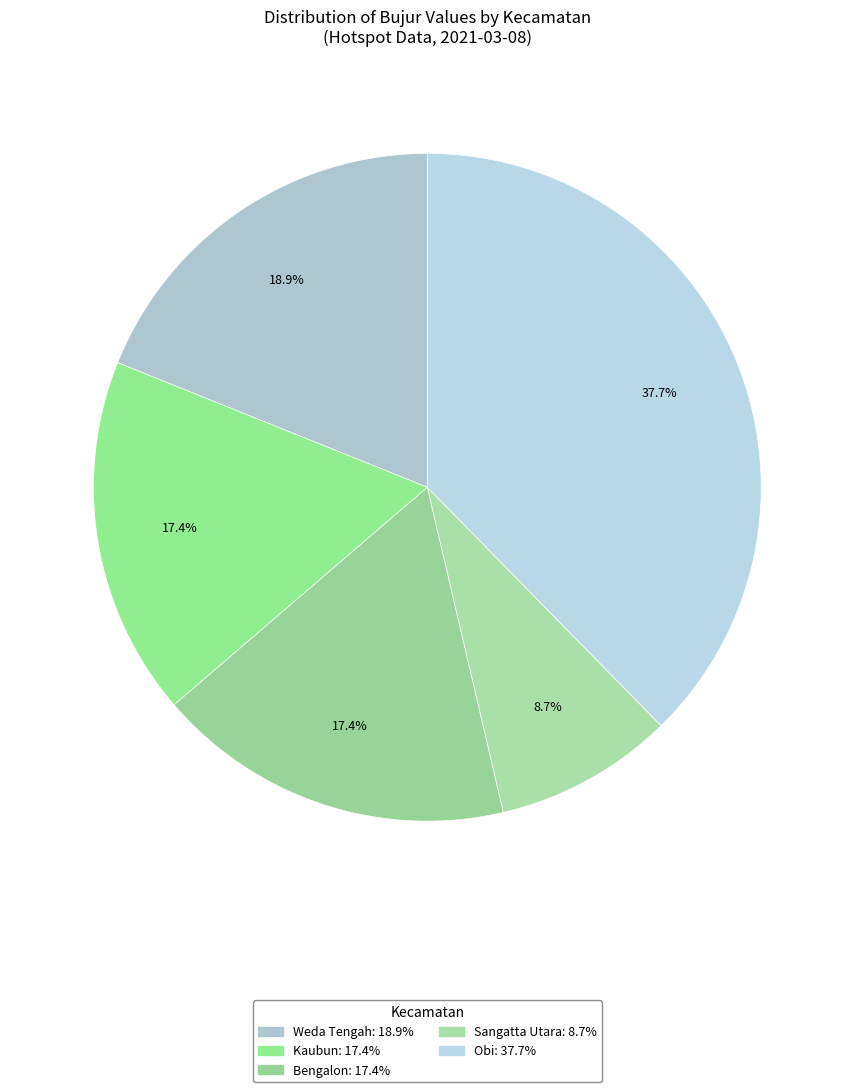

How many segments does this pie chart have?

5